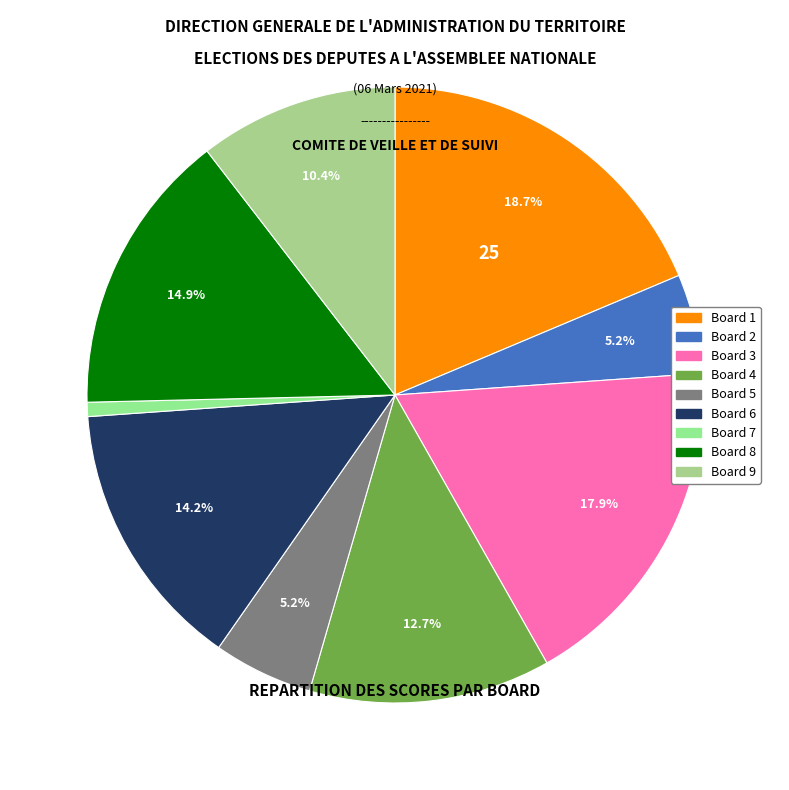

Which category has the biggest portion of the pie?

Board 1